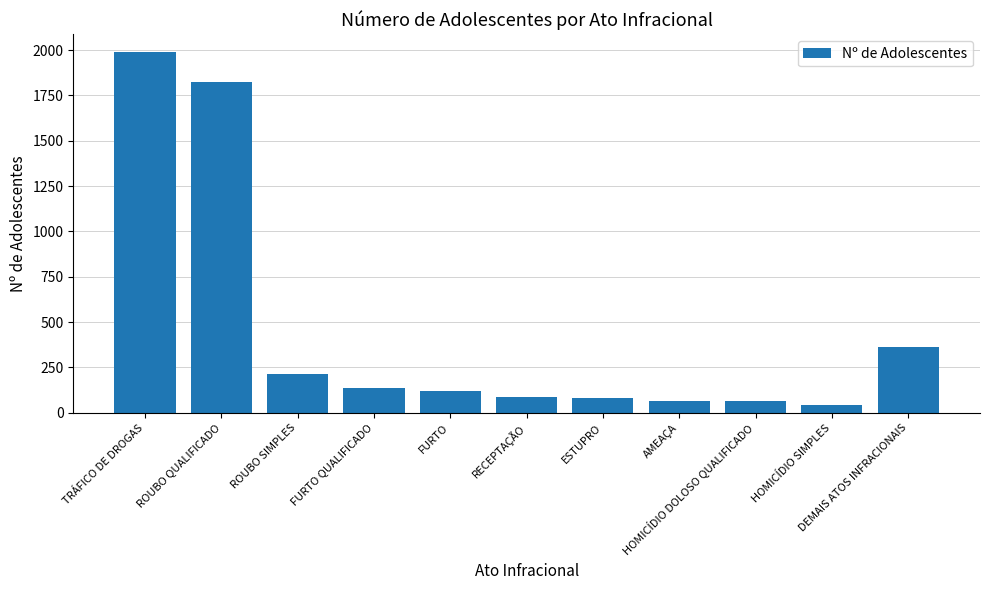

At which category does the chart reach its peak across all series?

TRÁFICO DE DROGAS